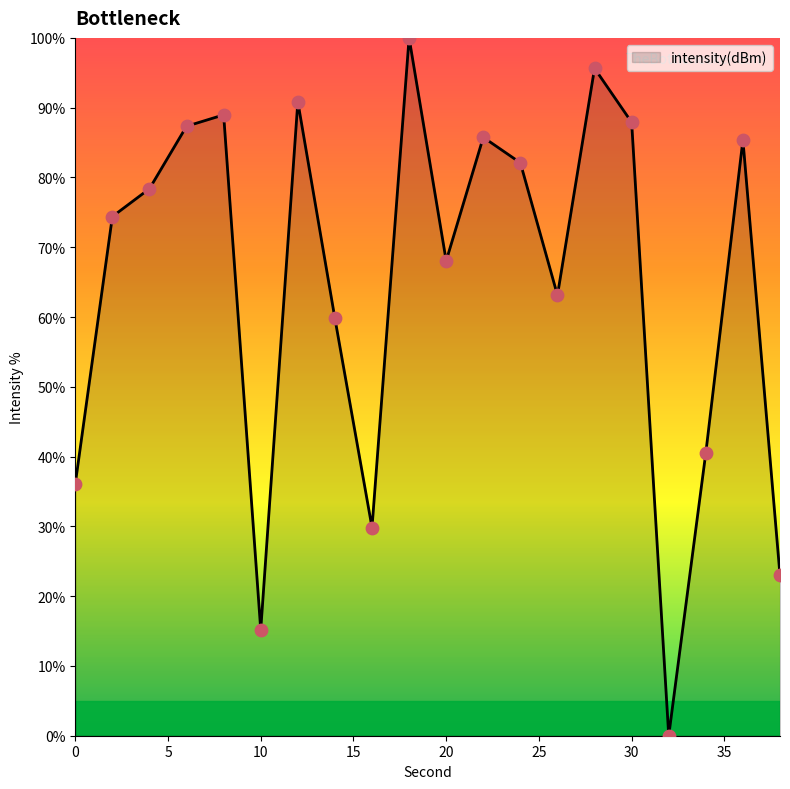

What is the greatest value displayed?

100.0